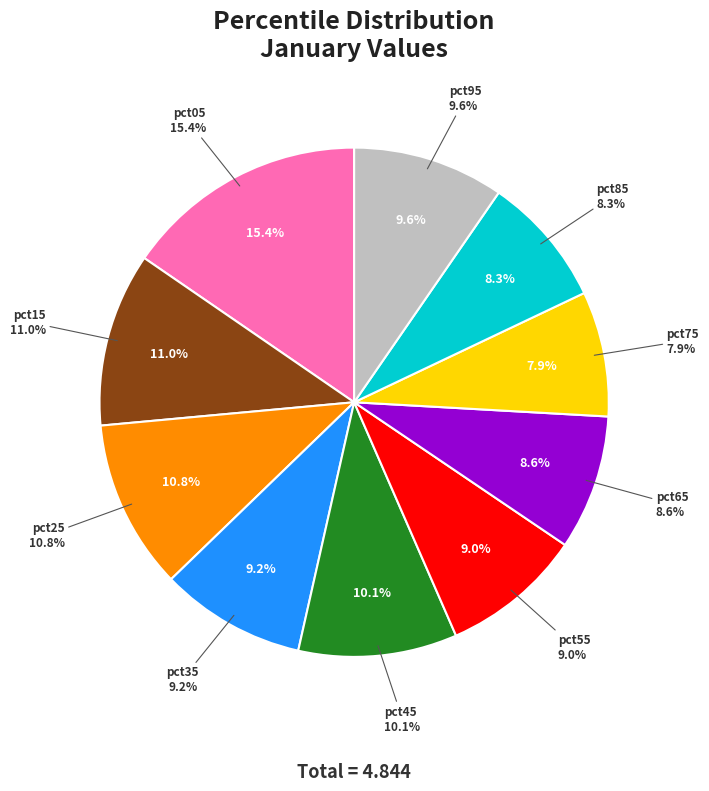

Count the number of slices in the pie.

10